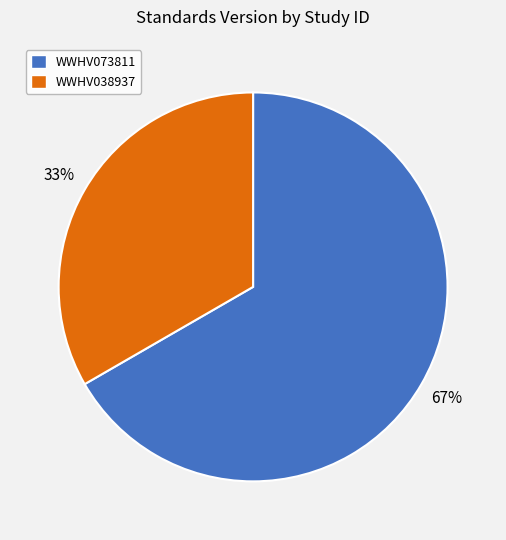

To the nearest percent, what is the combined percentage of WWHV038937 and WWHV073811?

100%